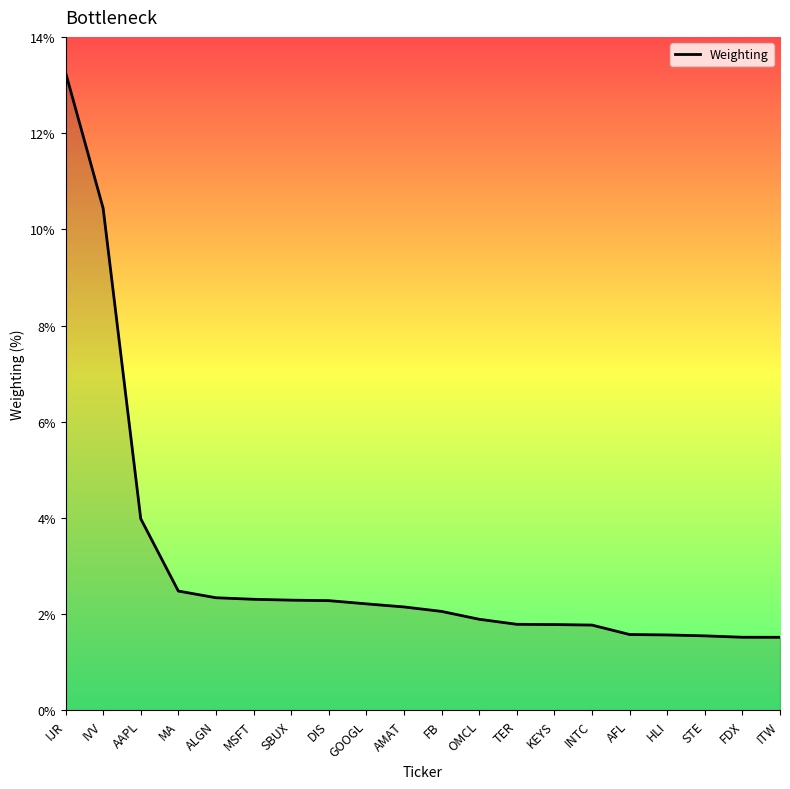

The chart shows a value of 13.3 at IJR. True or false?

True